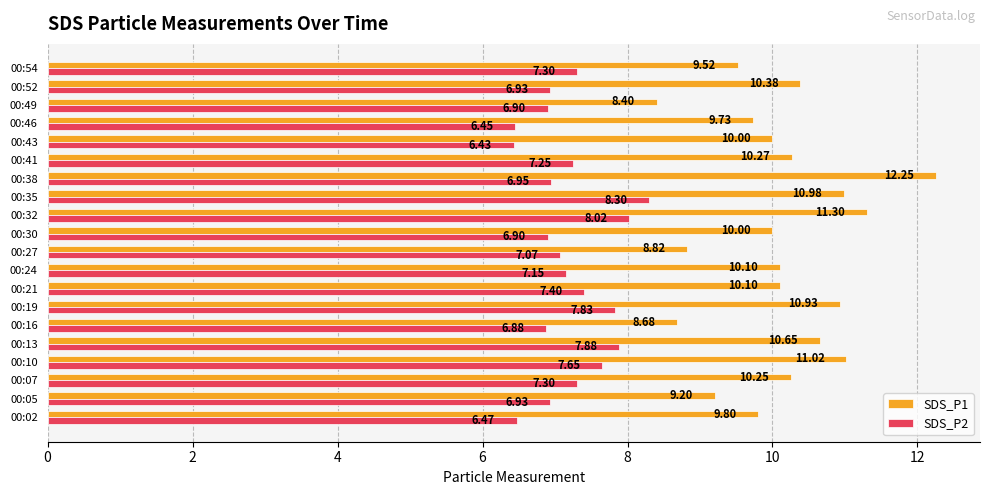

At how many categories does at least one series exceed 9?

17